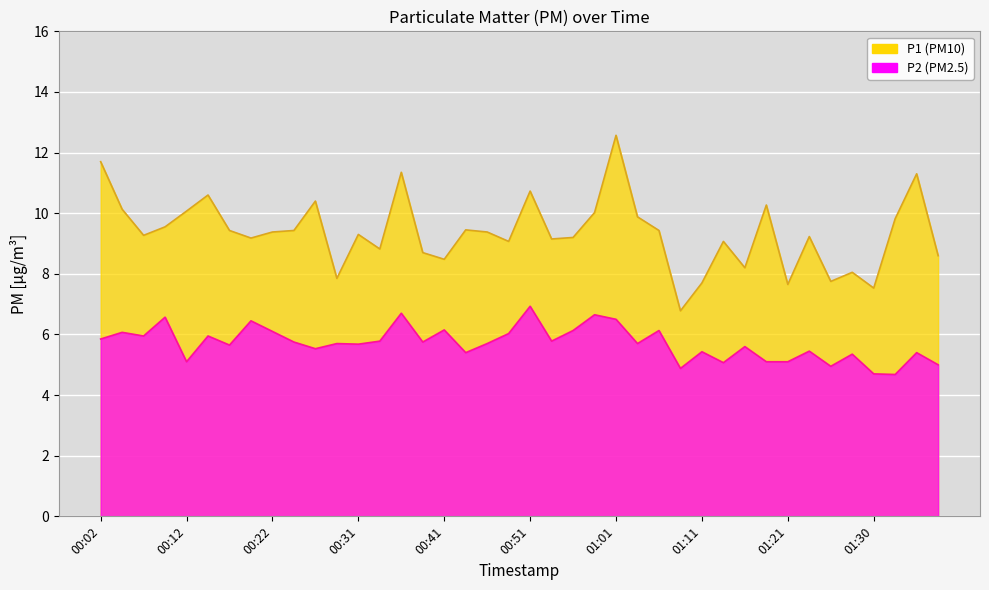

Which label corresponds to the smallest value in the chart?

01:33